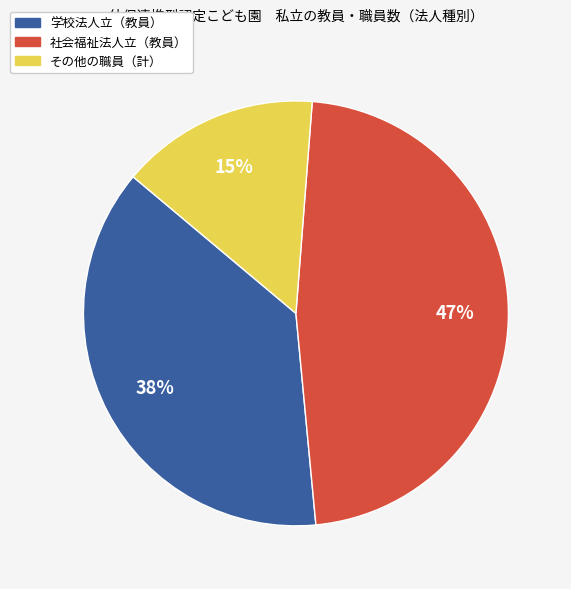

To the nearest percent, what is the difference between the その他の職員（計） and 社会福祉法人立（教員） slice percentages?

32%